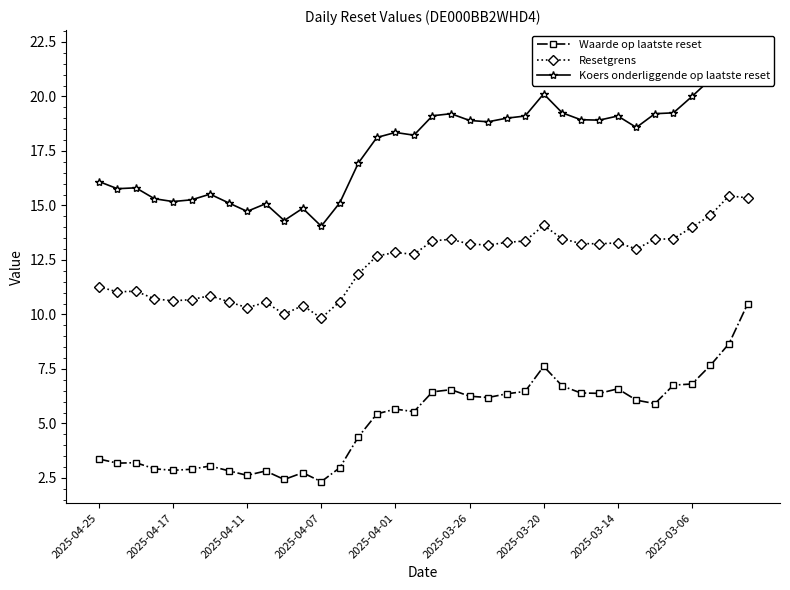

True or false: Waarde op laatste reset and Resetgrens intersect in this chart.

False